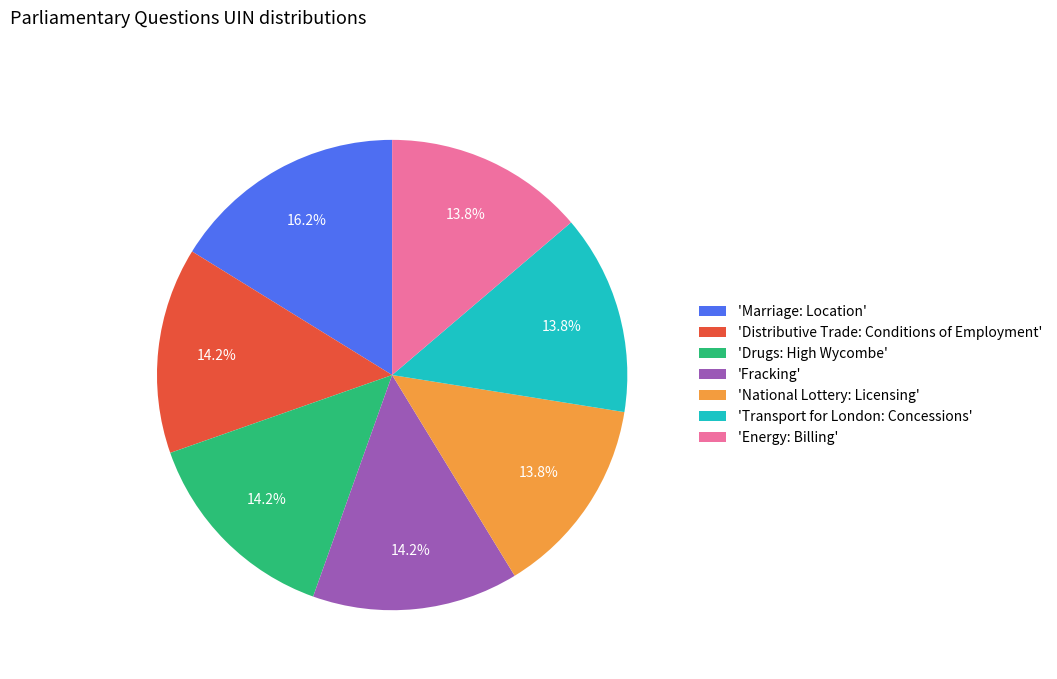

Which slice is the largest?

'Marriage: Location'